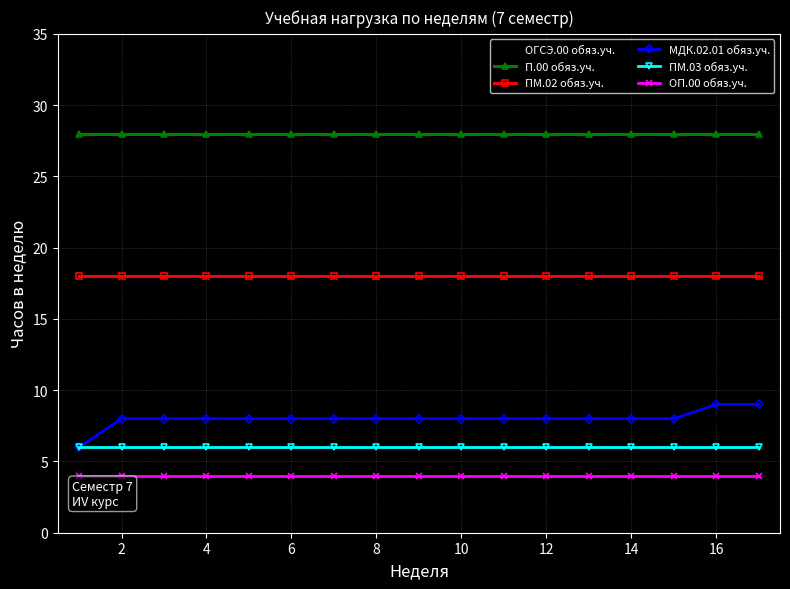

Which series has the largest total across all categories?

П.00 обяз.уч.